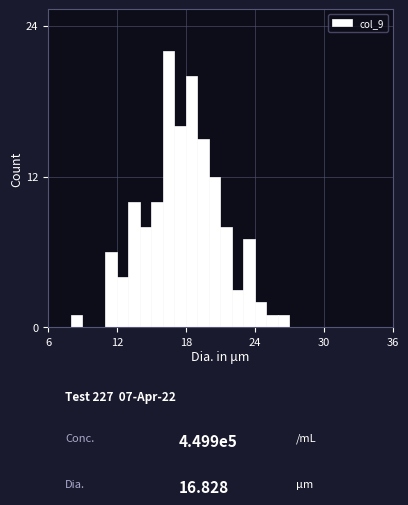

Around what value on the x-axis is the tallest bar? Give the approximate position of its centre, as read against the axis.

17